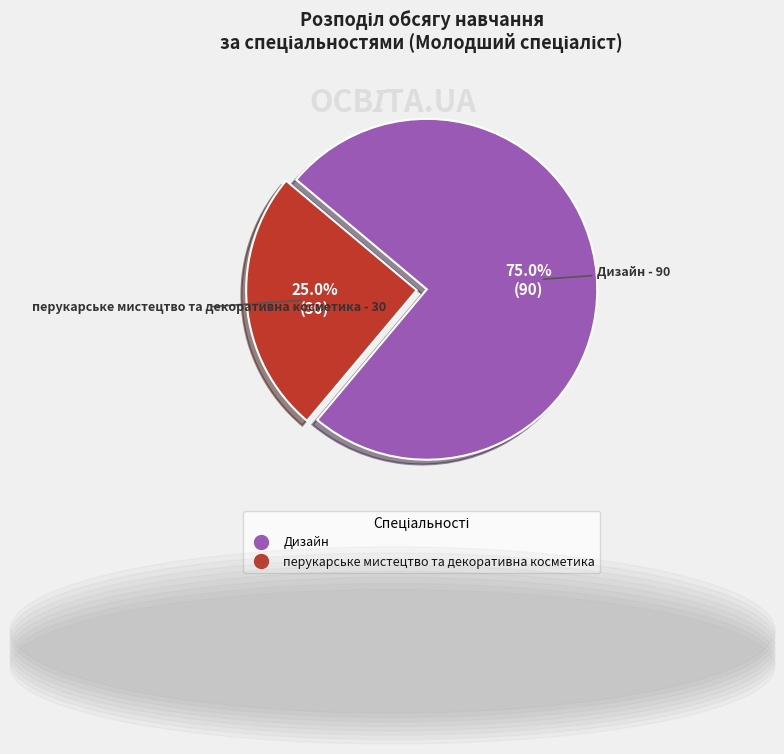

Count the number of slices in the pie.

2